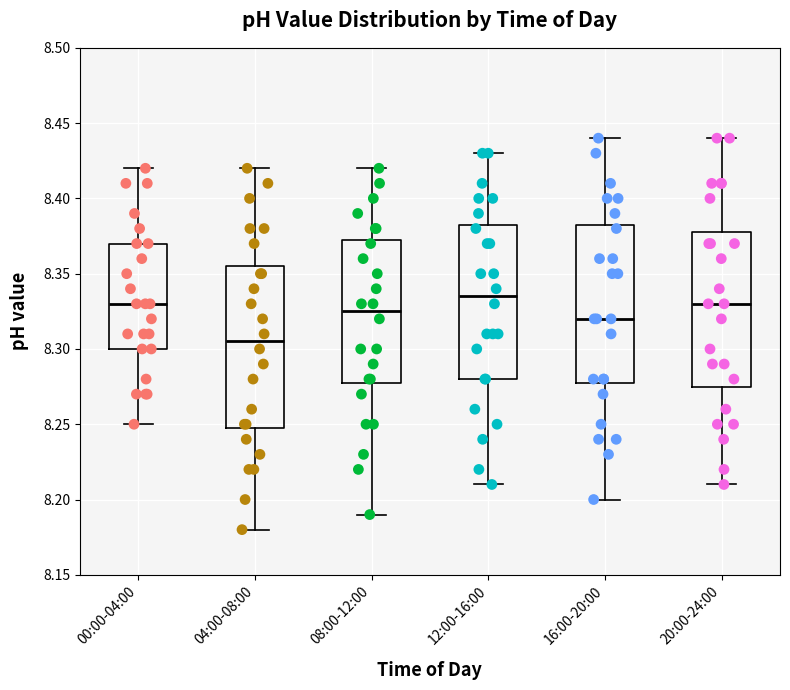

Reading left to right, transcribe this box plot: for each box, give where its median line is, the range the box spans, and where its two whiskers end, as read against the y-axis. The values are not printed on the chart, so give them approximately, as read against the axis.

00:00-04:00: median 8.330, box 8.300 to 8.370, whiskers 8.250 to 8.420
04:00-08:00: median 8.305, box 8.250 to 8.355, whiskers 8.180 to 8.420
08:00-12:00: median 8.325, box 8.280 to 8.375, whiskers 8.190 to 8.420
12:00-16:00: median 8.335, box 8.280 to 8.385, whiskers 8.210 to 8.430
16:00-20:00: median 8.320, box 8.280 to 8.385, whiskers 8.200 to 8.440
20:00-24:00: median 8.330, box 8.275 to 8.380, whiskers 8.210 to 8.440